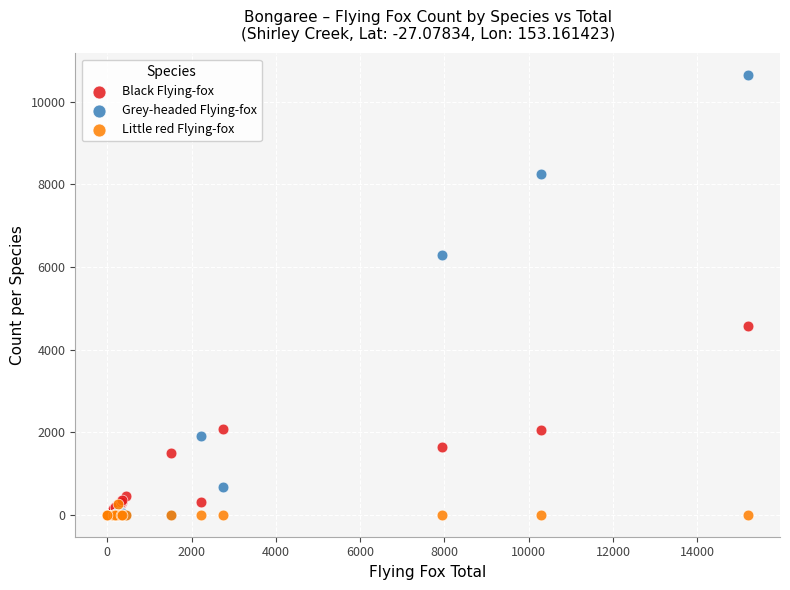

Across all series, what Y value is closest to 5320?

4560